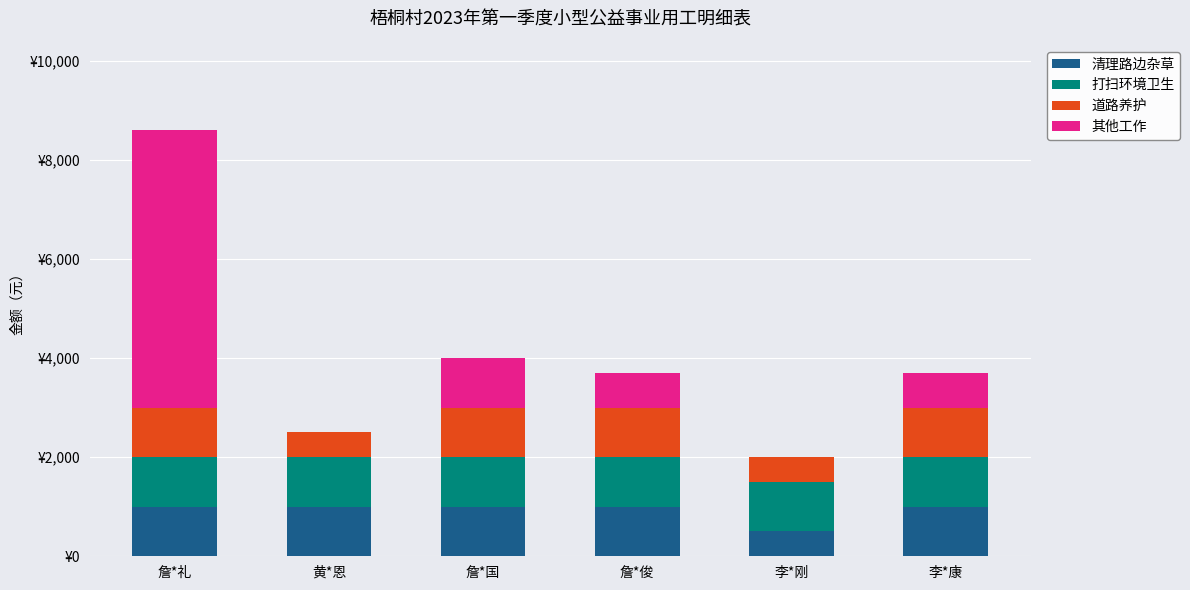

Does the chart contain stacked bars?

Yes